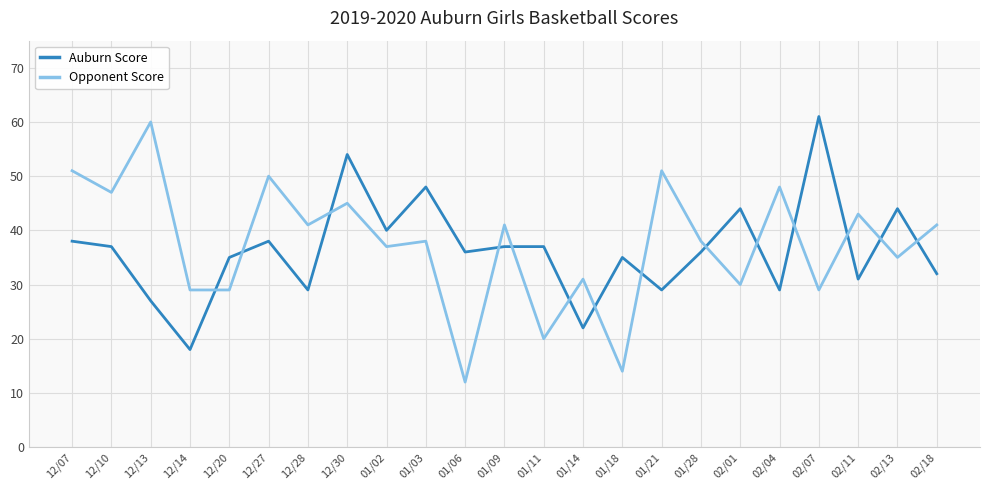

Reading left to right, what are all the values shown in this chart?

Auburn Score: 38	37	27	18	35	38	29	54	40	48	36	37	37	22	35	29	36	44	29	61	31	44	32
Opponent Score: 51	47	60	29	29	50	41	45	37	38	12	41	20	31	14	51	38	30	48	29	43	35	41